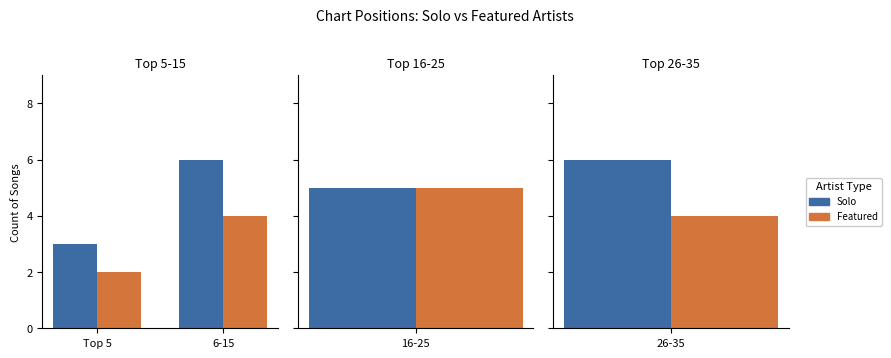

What is the difference between the Featured values at Top 5 and 6-15?

2